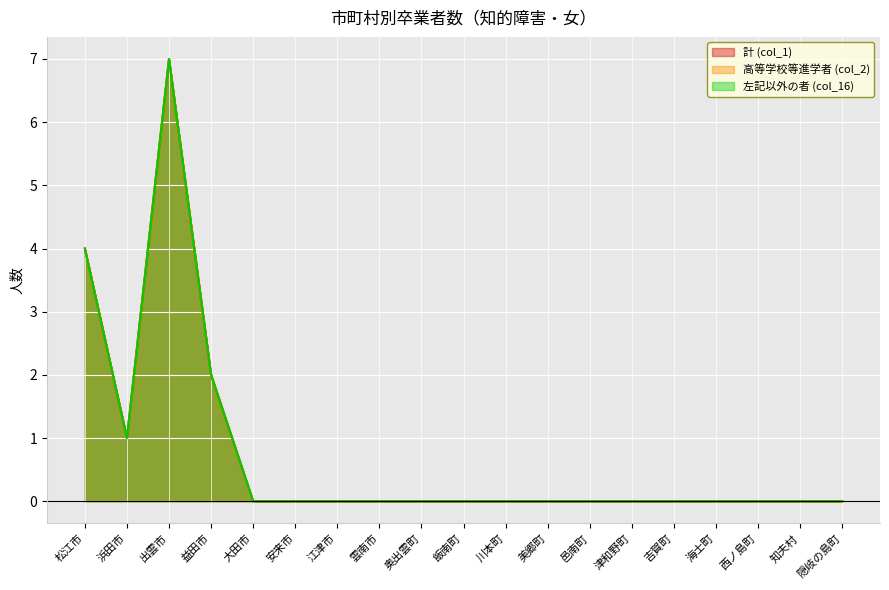

Which series changed the most between 邑南町 and 海士町?

計 (col_1)